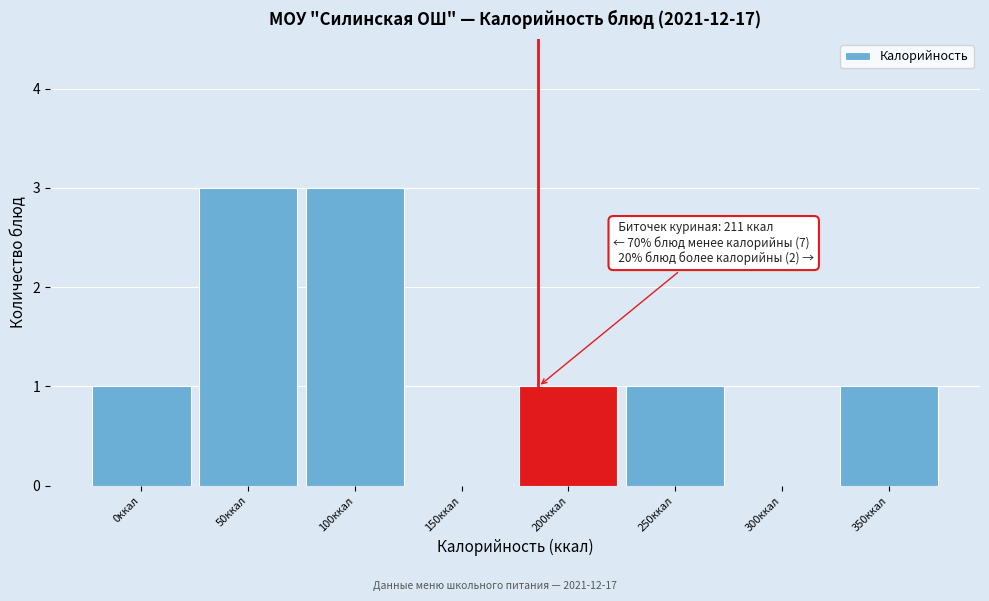

Reading left to right, list all the values displayed in this chart.

0ккал=1	50ккал=3	100ккал=3	150ккал=0	200ккал=1	250ккал=1	300ккал=0	350ккал=1